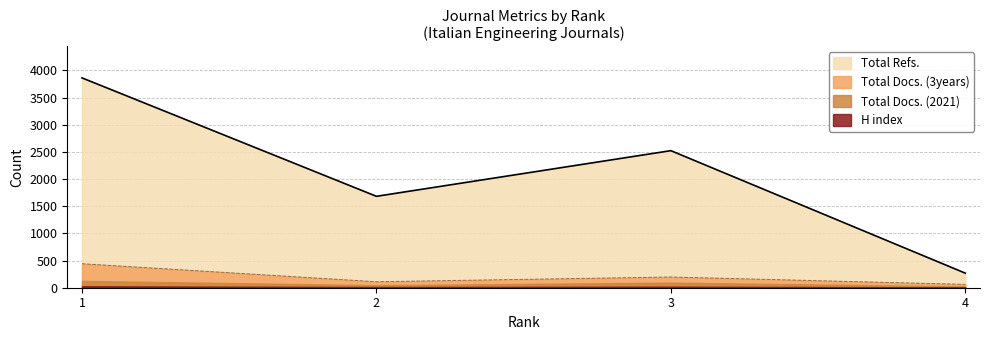

What is the minimum value for Total Refs.?

268